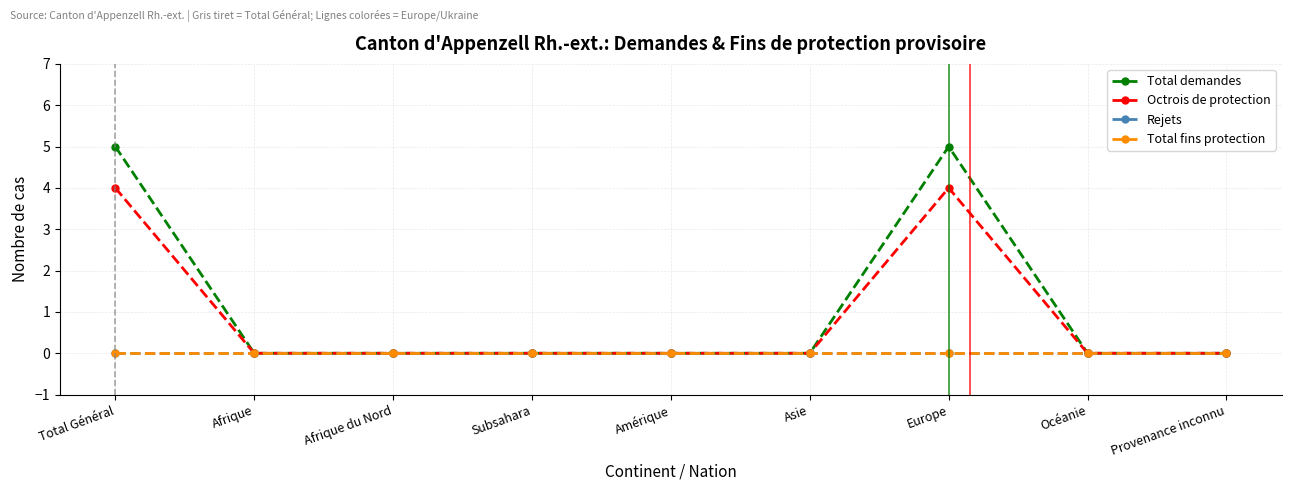

Does the chart have visible grid lines?

Yes